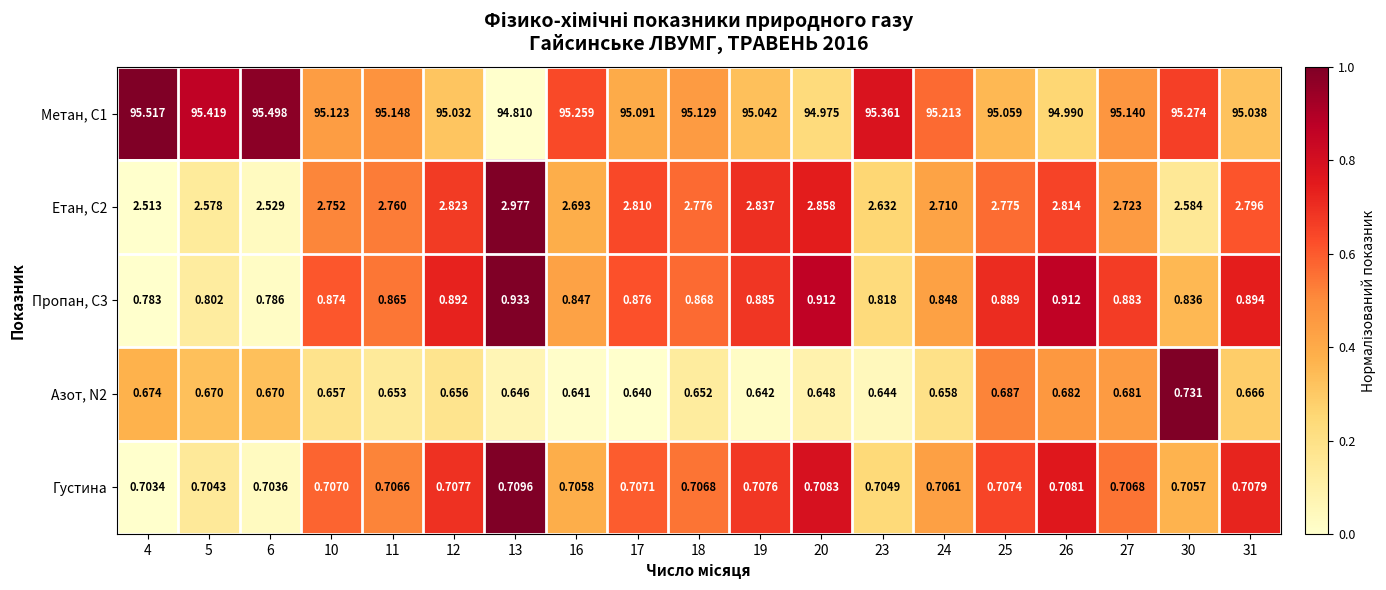

Is the value of Етан, С2 at 27 greater than the value of Густина at 25?

Yes